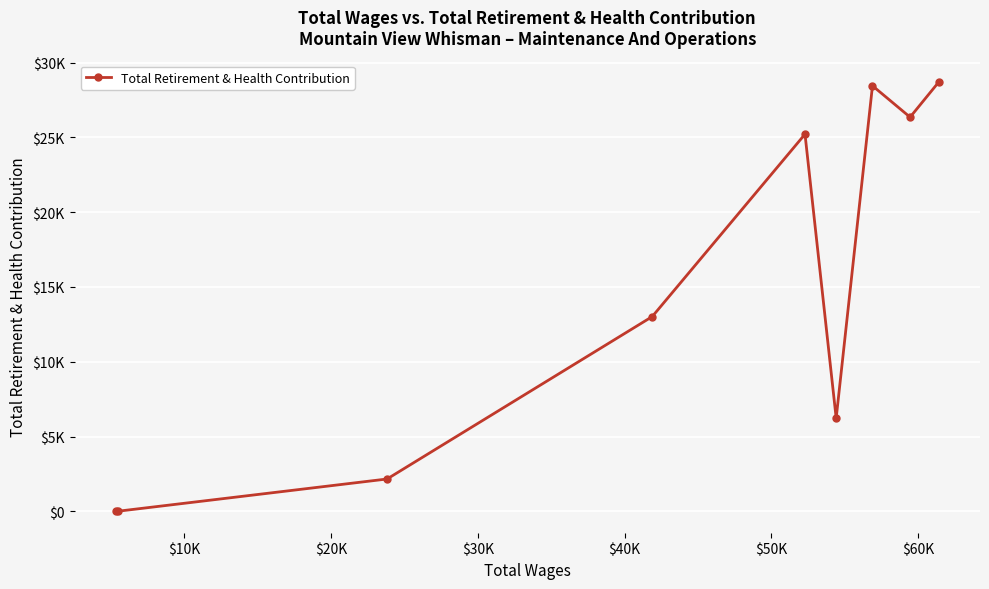

Is this an area chart (filled region under the line)?

No